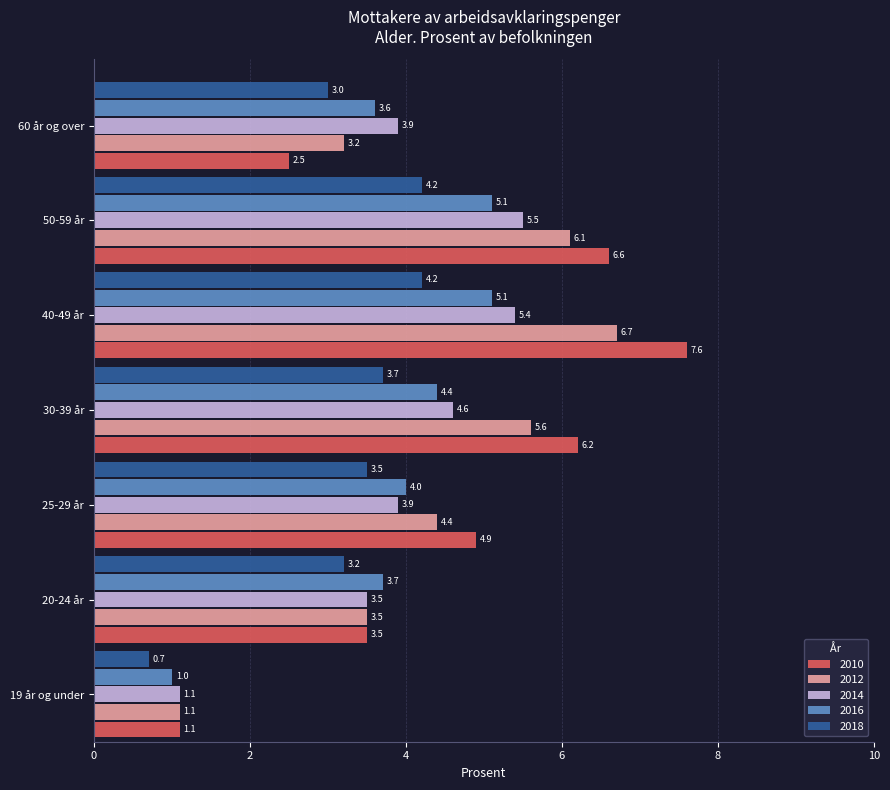

At 60 år og over, list the series in order from smallest to largest.

2010, 2018, 2012, 2016, 2014